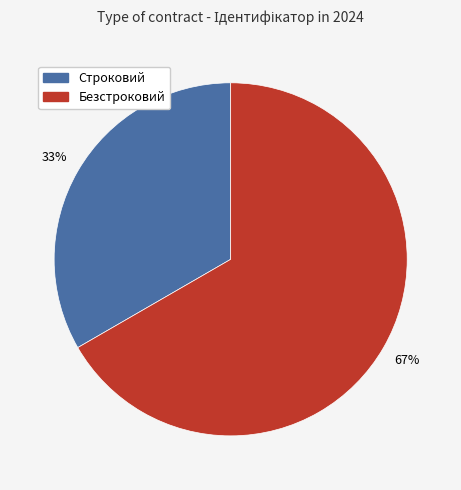

To the nearest percent, what portion does Строковий represent?

33%